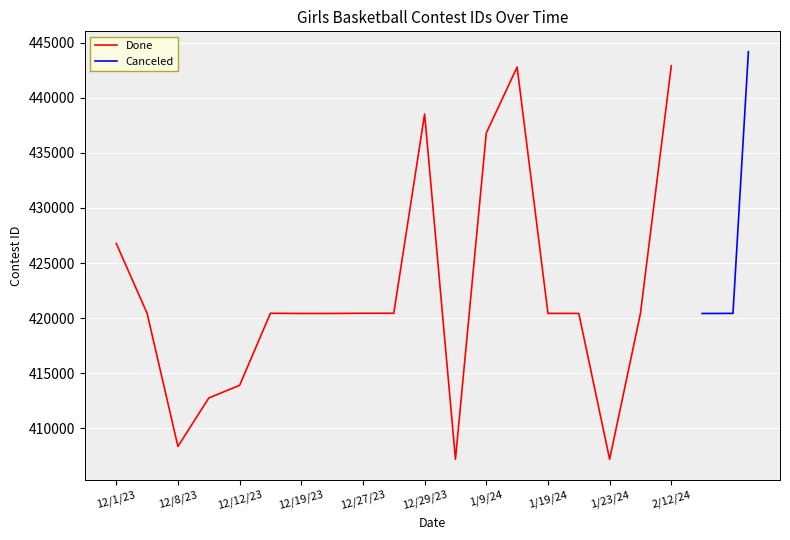

The value of Done at 12/8/23 is 693544. True or false?

False